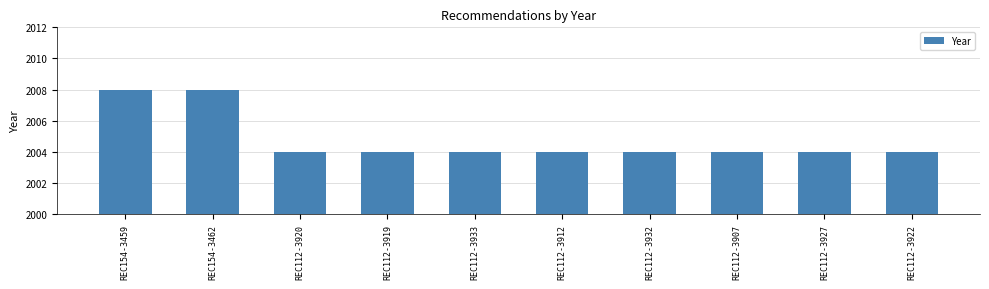

What is the label of the 1st bar from the right?

REC112-3922